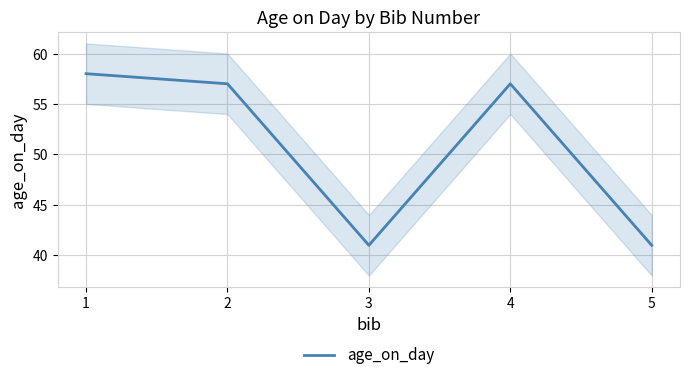

Which label corresponds to the largest value in the chart?

1